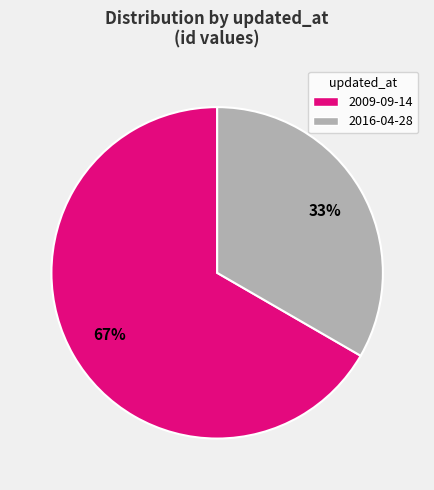

Combined, do 2016-04-28 and 2009-09-14 account for over 50%?

Yes